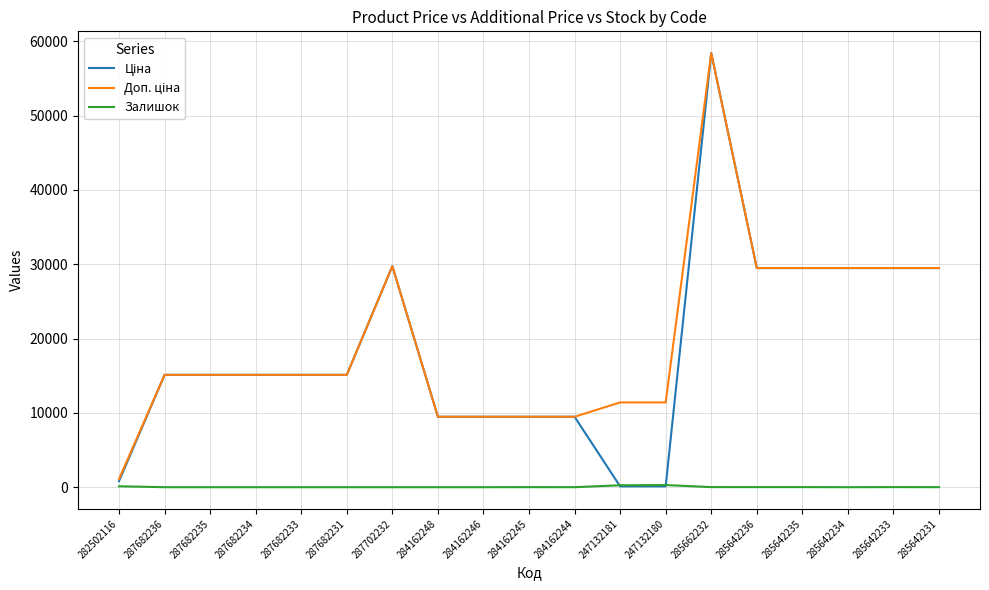

At which category is the sum across all series the highest?

285662232